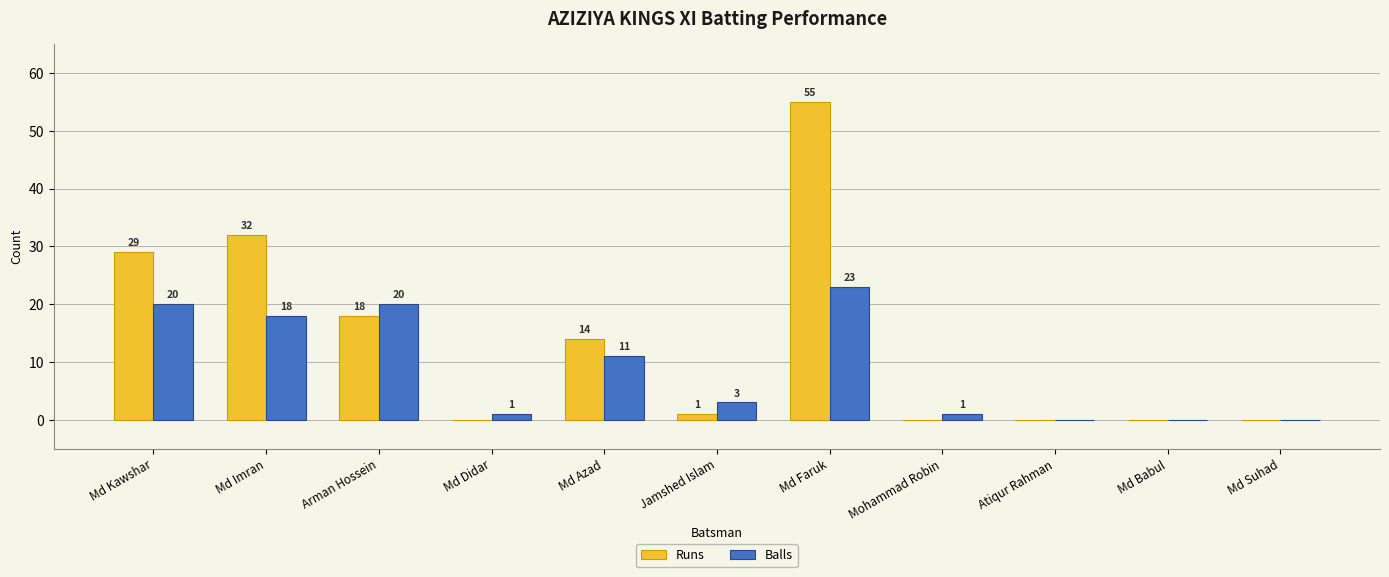

Which series has the largest range (max minus min)?

Runs